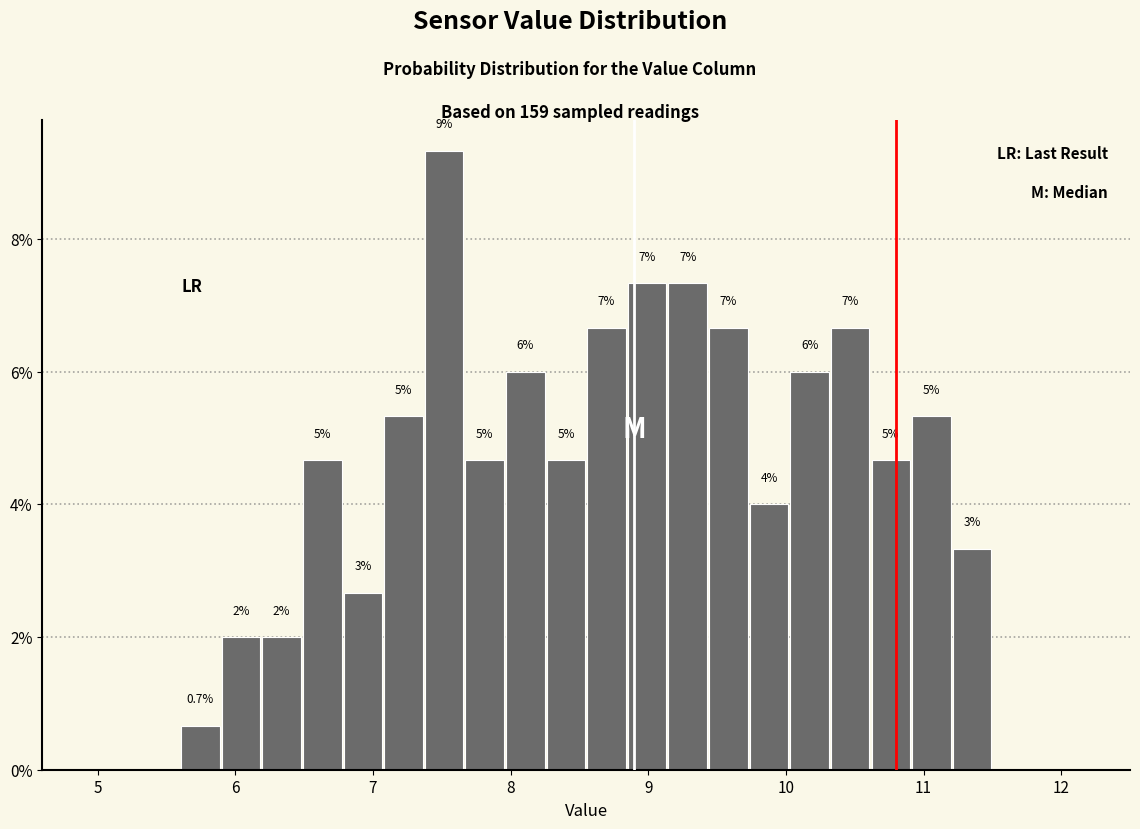

Around what value on the x-axis is the tallest bar? Give the approximate position of its centre, as read against the axis.

7.5